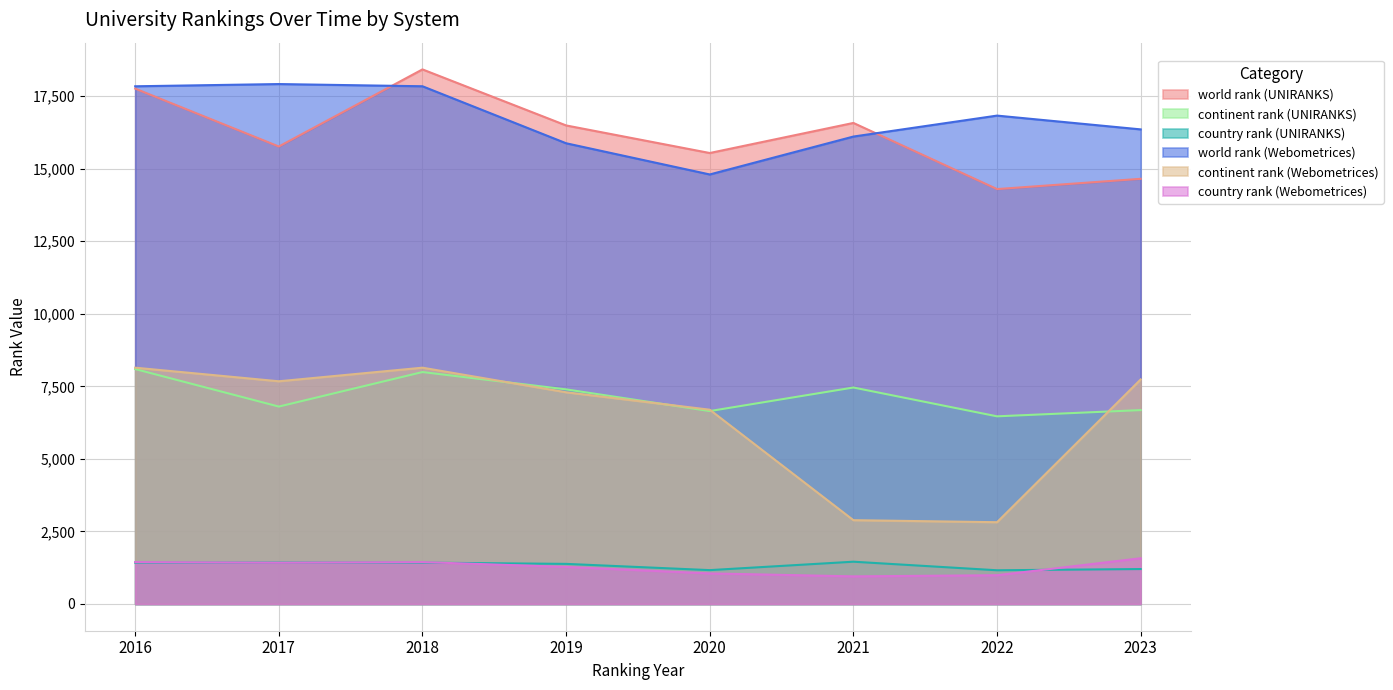

What is the average value of the country rank (Webometrices) series?

1270